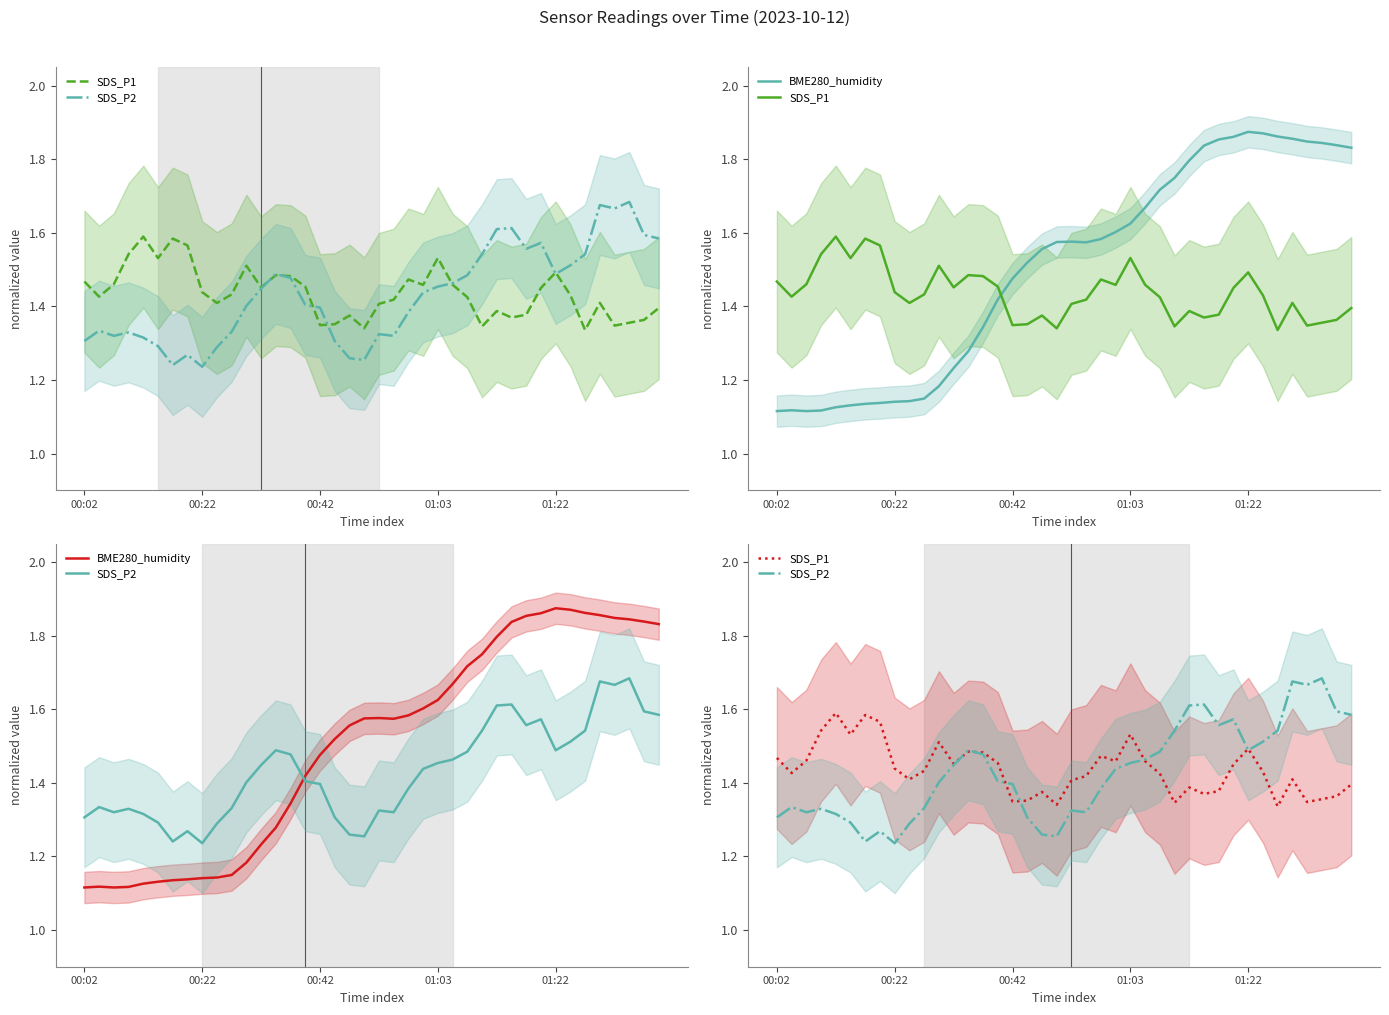

Count the BME280_humidity values in the range 1 to 2.

40